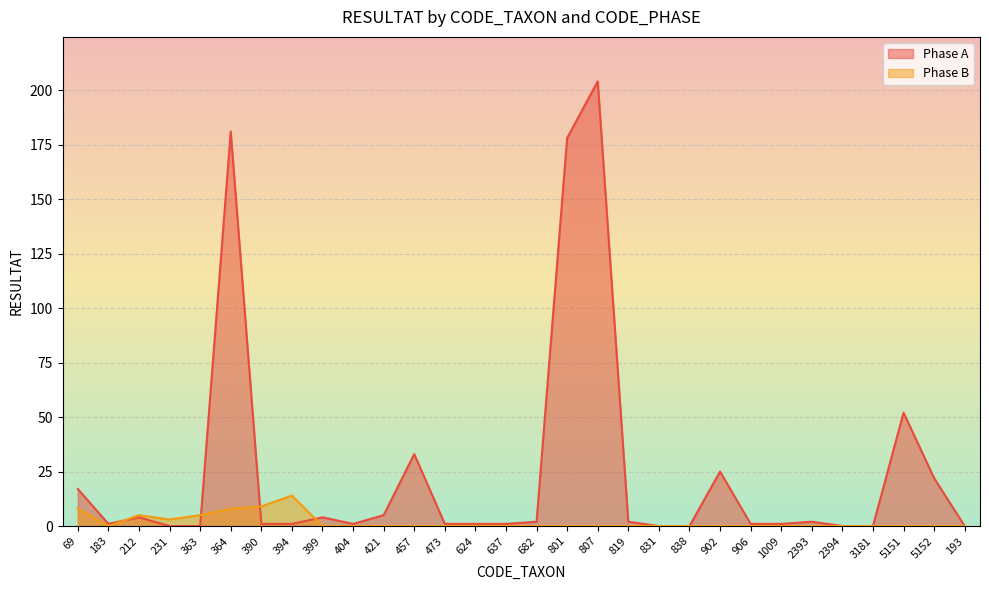

What are all the series names shown in the legend?

Phase A, Phase B